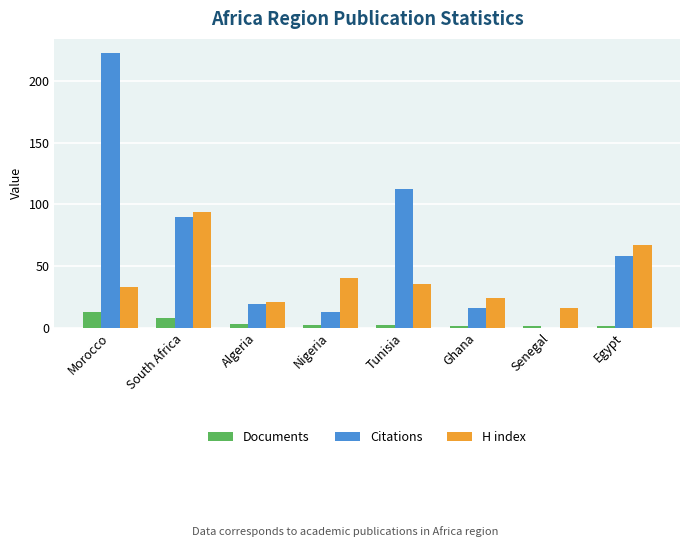

Reading left to right, extract all data points from this chart.

Documents: Morocco=13	South Africa=8	Algeria=3	Nigeria=2	Tunisia=2	Ghana=1	Senegal=1	Egypt=1
Citations: Morocco=223	South Africa=90	Algeria=19	Nigeria=13	Tunisia=112	Ghana=16	Senegal=0	Egypt=58
H index: Morocco=33	South Africa=94	Algeria=21	Nigeria=40	Tunisia=35	Ghana=24	Senegal=16	Egypt=67